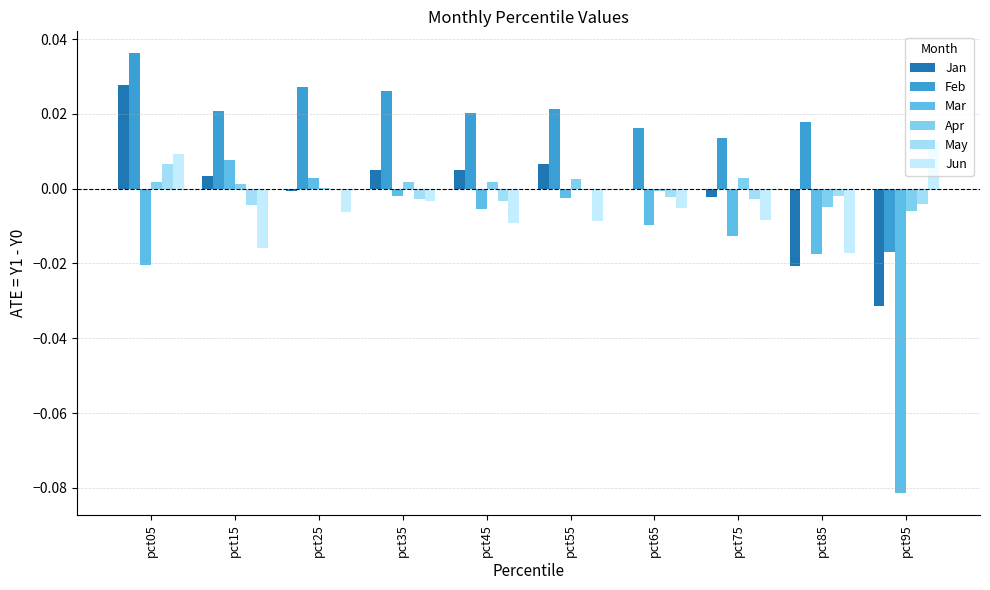

Which series has the largest total across all categories?

Feb